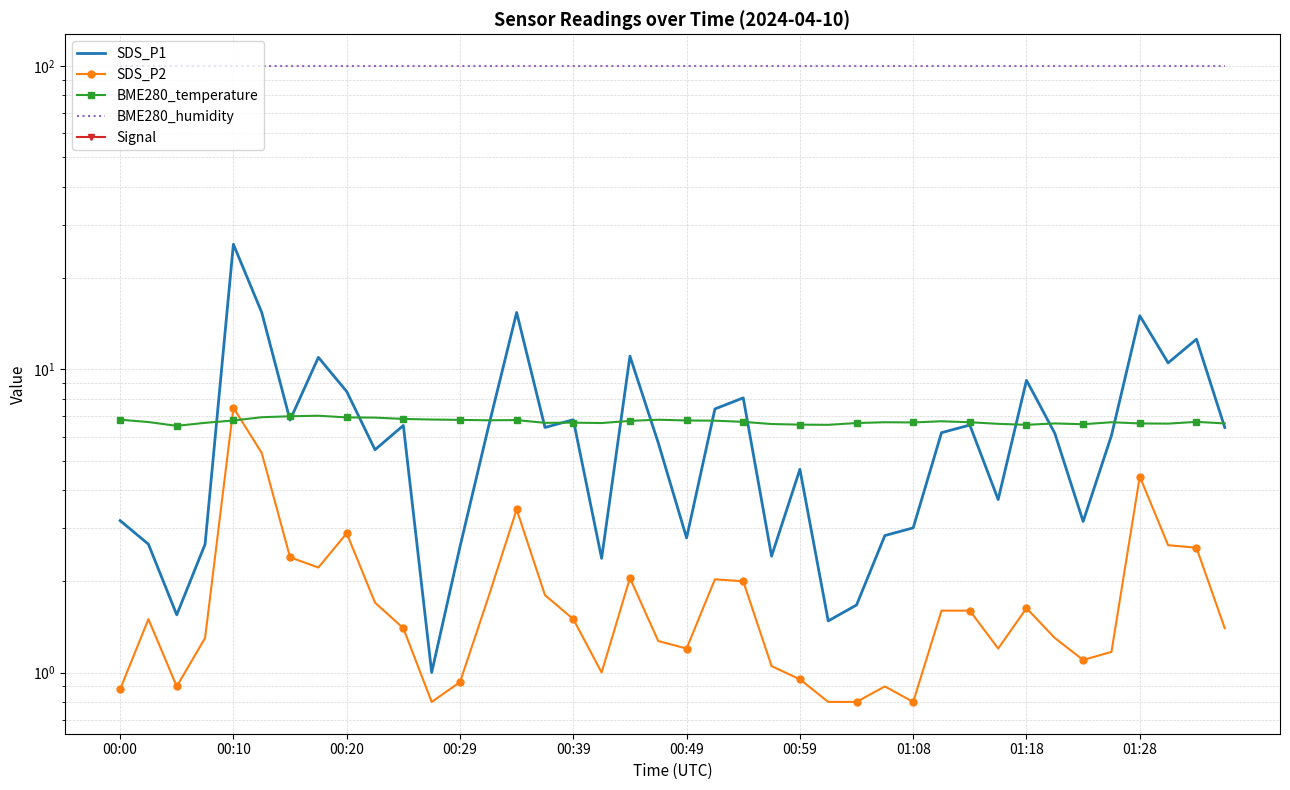

List the series in order of their peak value, lowest first.

Signal, BME280_temperature, SDS_P2, SDS_P1, BME280_humidity